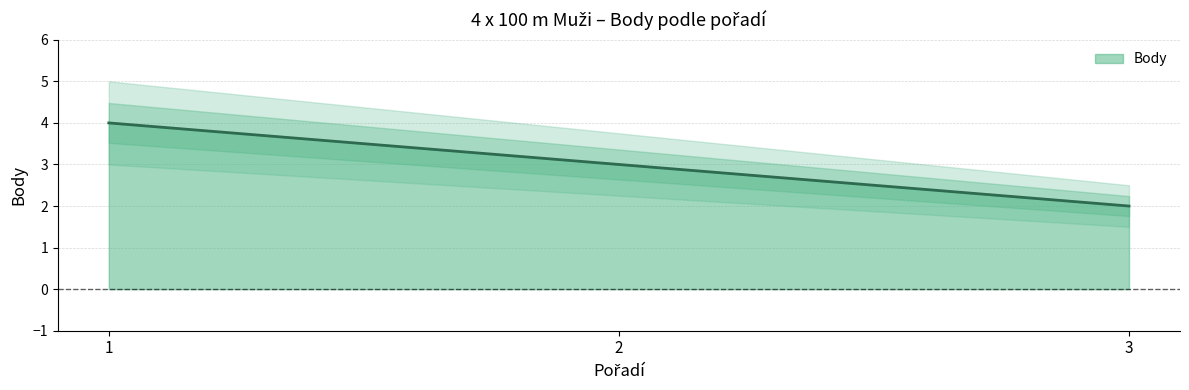

What is the greatest value displayed?

4